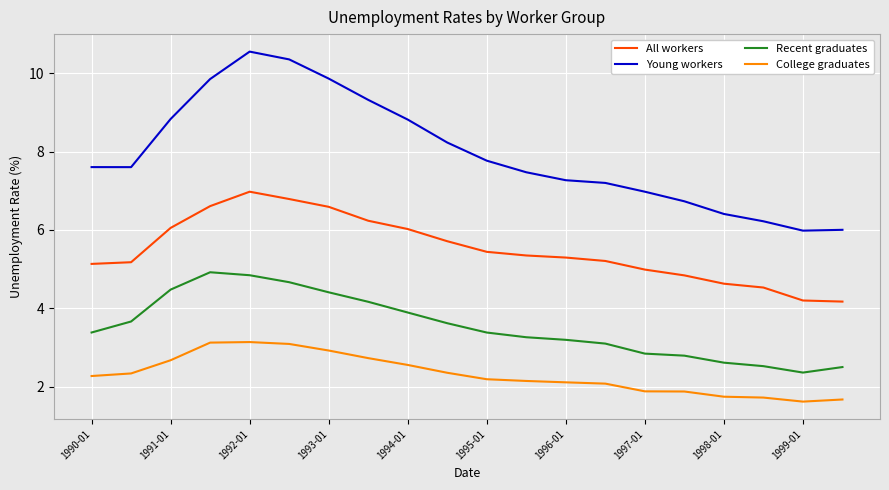

Which series has the largest total across all categories?

Young workers